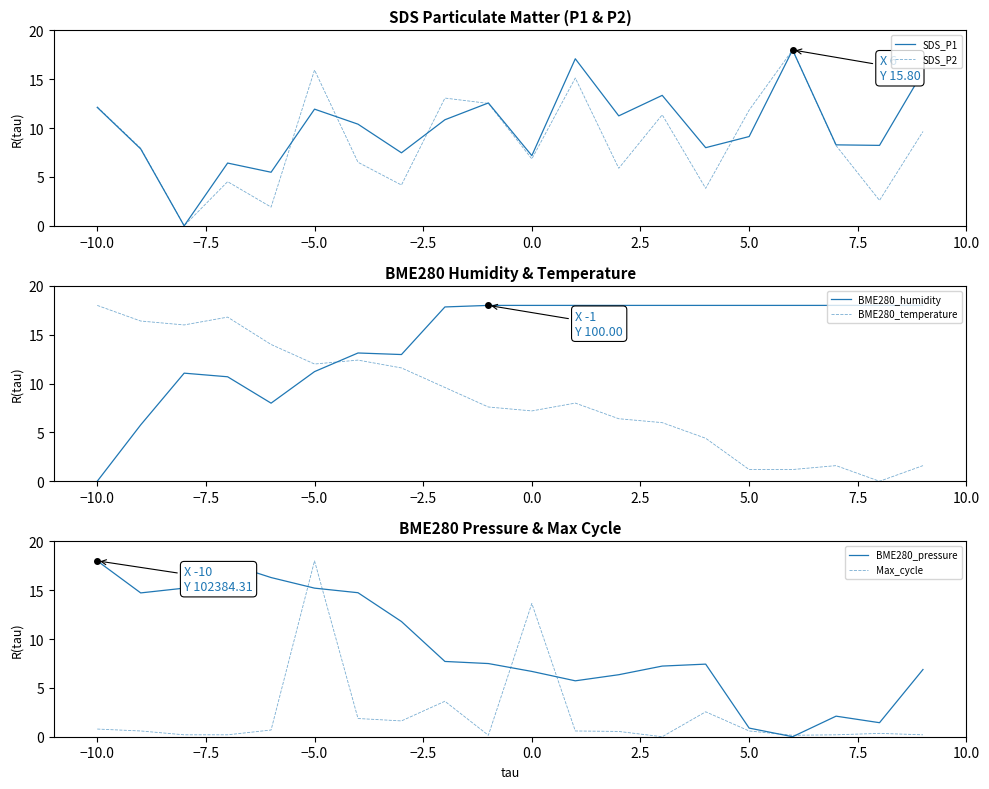

After their last crossing, which series has the higher values: BME280_pressure or BME280_temperature?

BME280_pressure